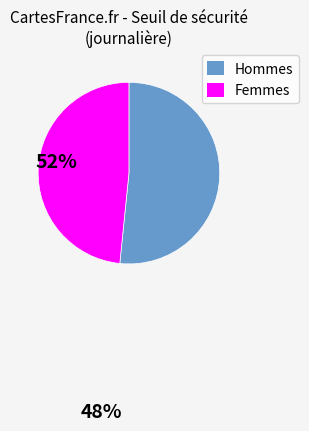

Does any single category account for the majority?

Yes